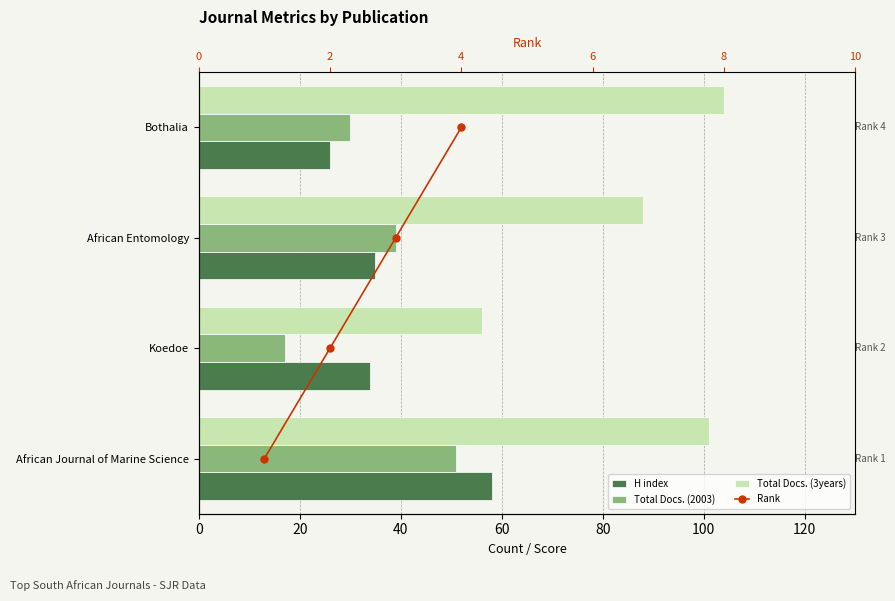

Which has a higher value, Koedoe or Bothalia?

Koedoe